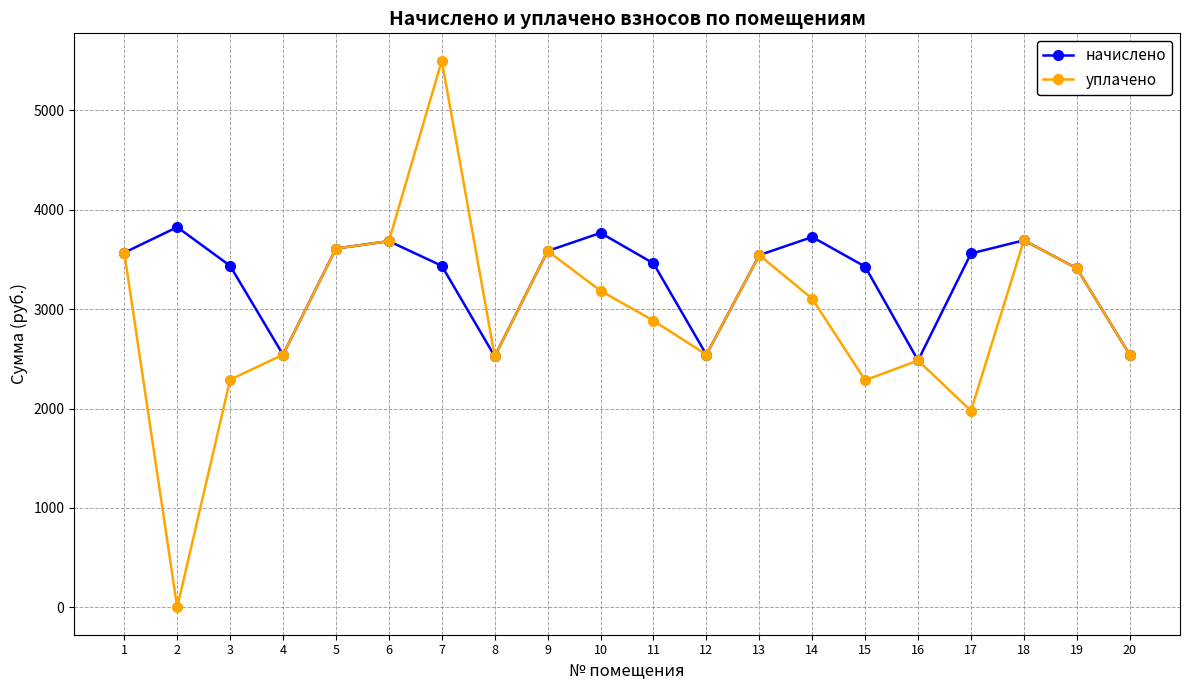

List the series in order of their overall mean, lowest first.

уплачено, начислено